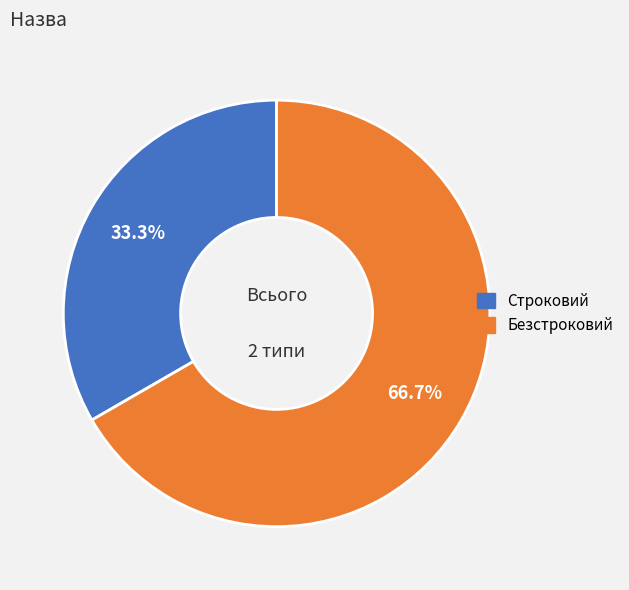

Rank the categories by value from lowest to highest.

Строковий, Безстроковий